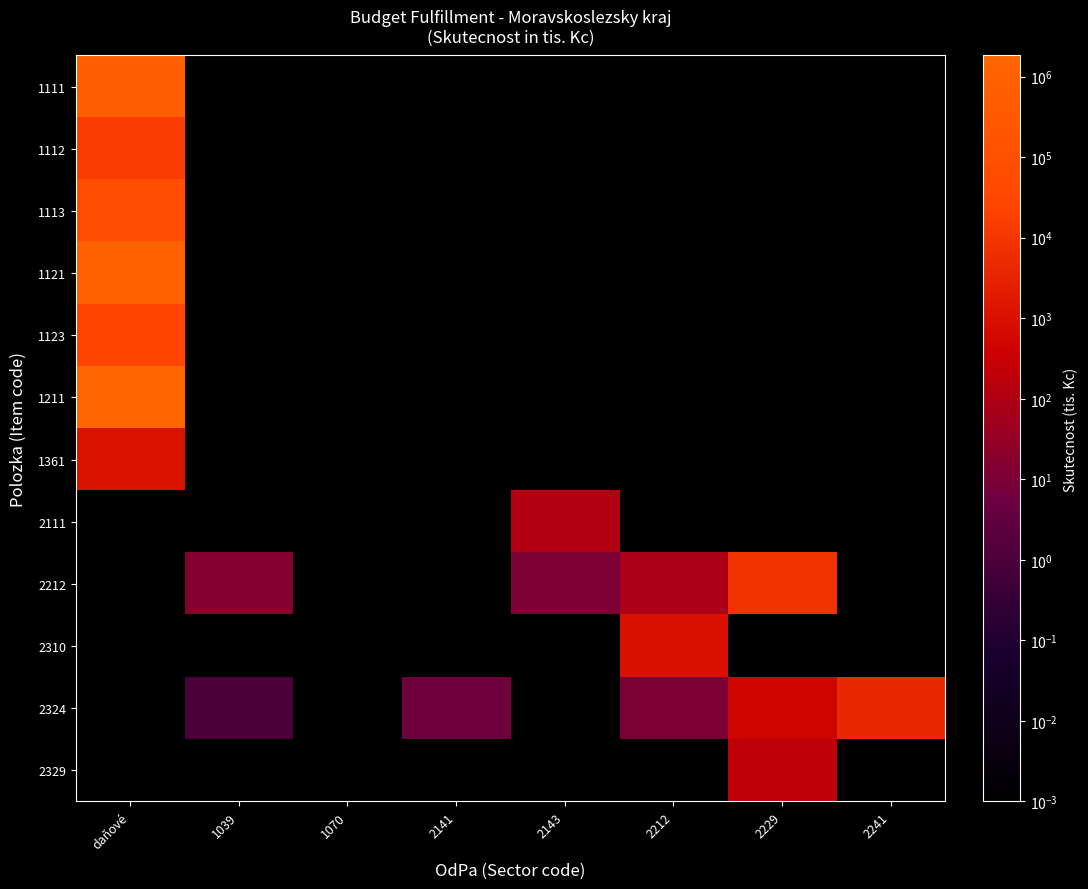

Which category has the lowest value across all series?

1039